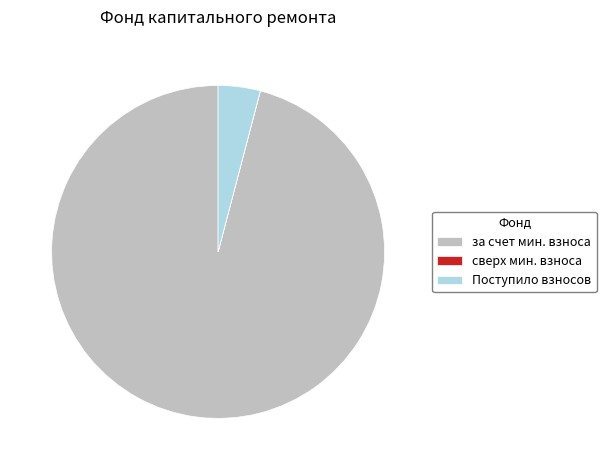

Is there any slice that represents more than half of the pie?

Yes